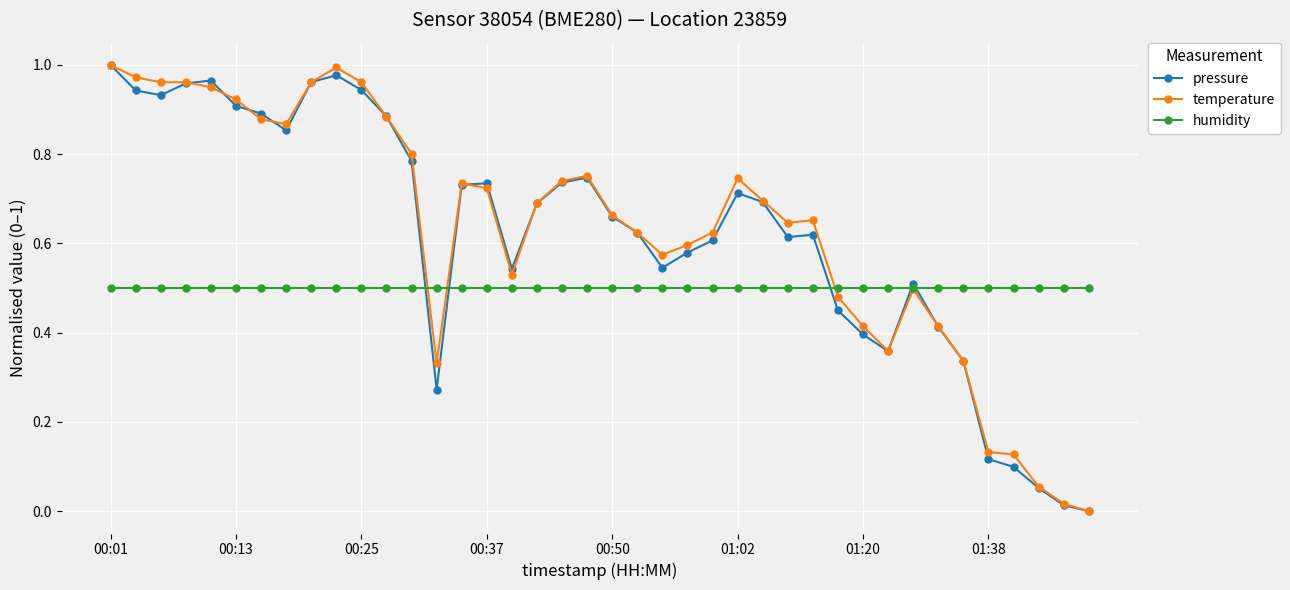

Is this an area chart (filled region under the line)?

No